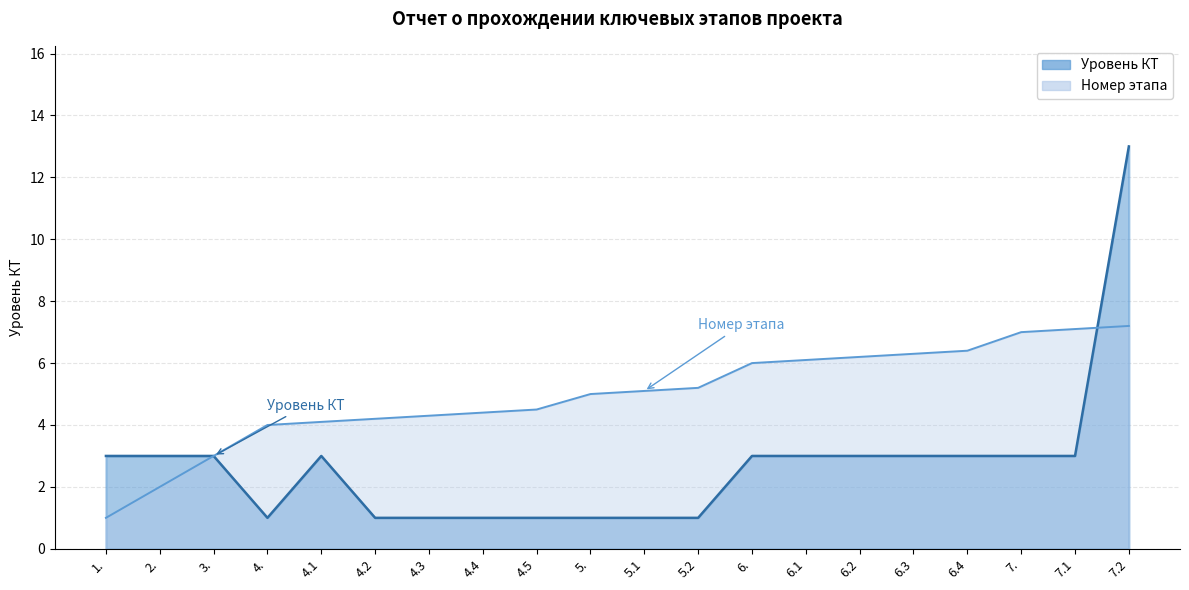

At which category is the sum across all series the highest?

7.2